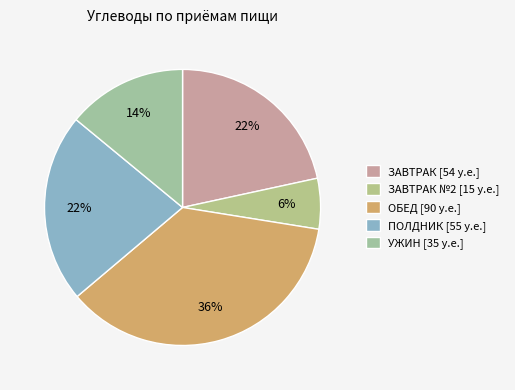

How many slices are in this pie chart?

5